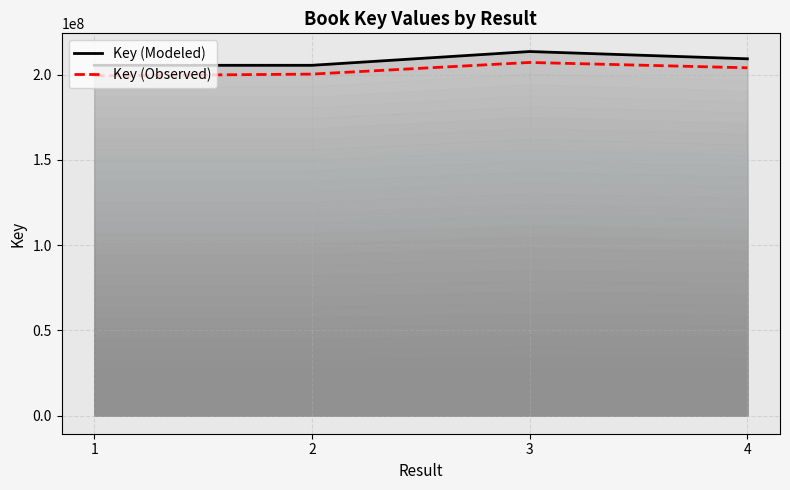

True or false: Key (Observed) and Key (Modeled) intersect in this chart.

False